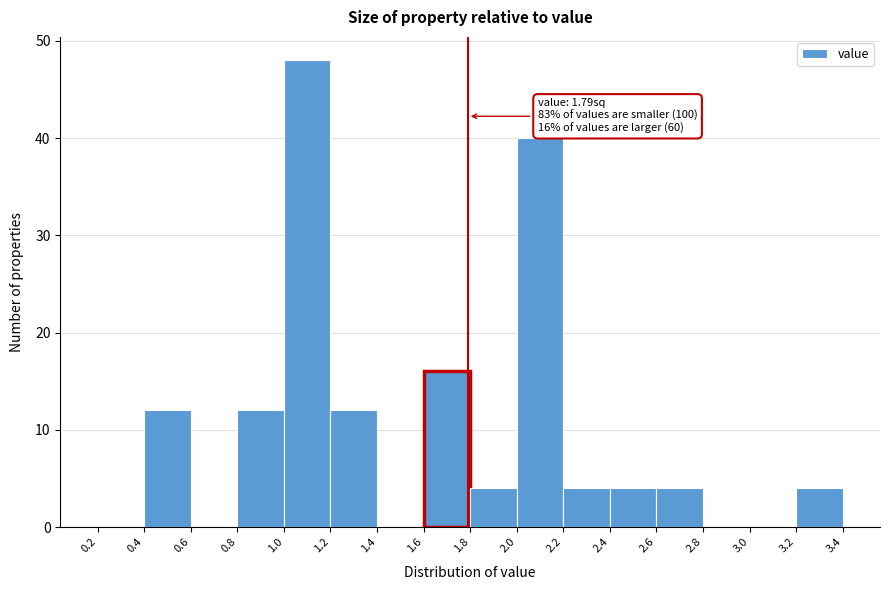

Over which range of the x-axis is the bar tallest?

1.0 to 1.2